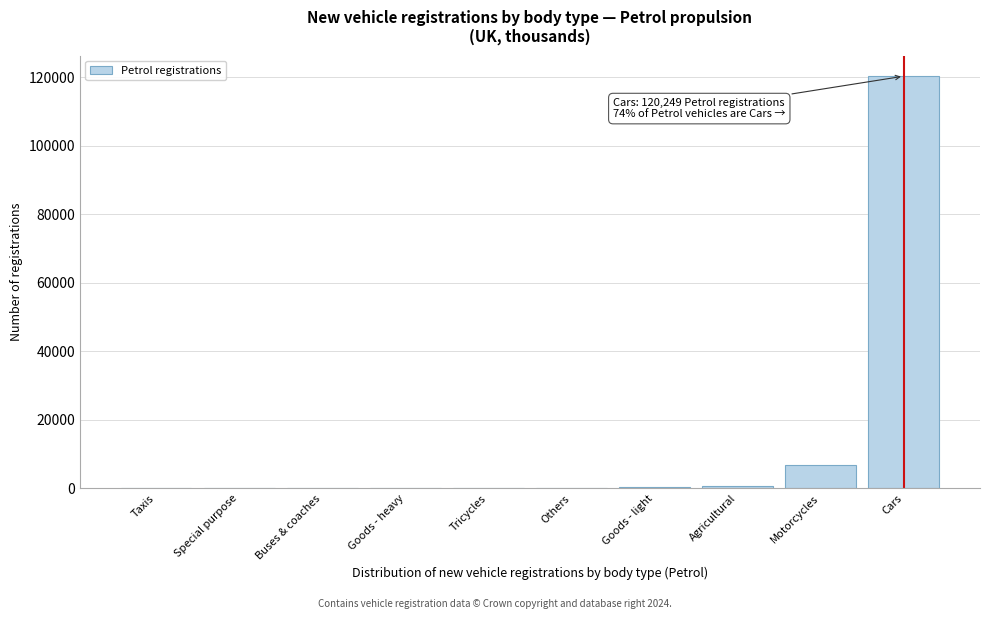

Which has a higher value, Others or Cars?

Cars